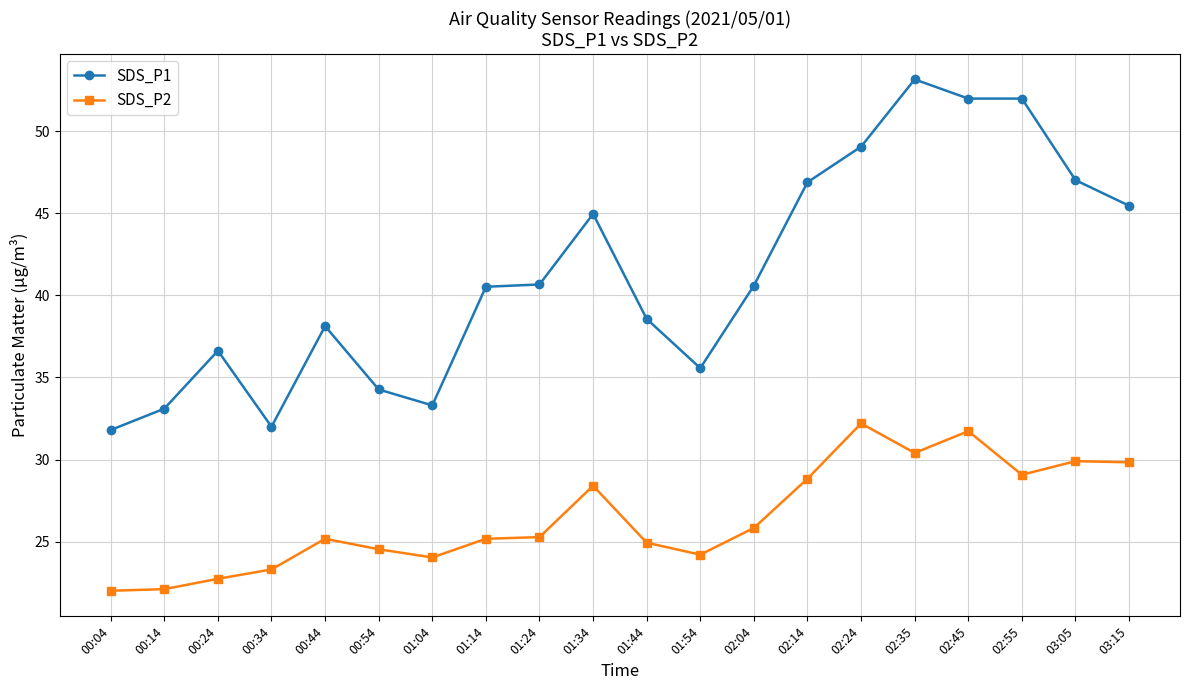

What is the spread (max minus min) of values at 02:04?

14.8